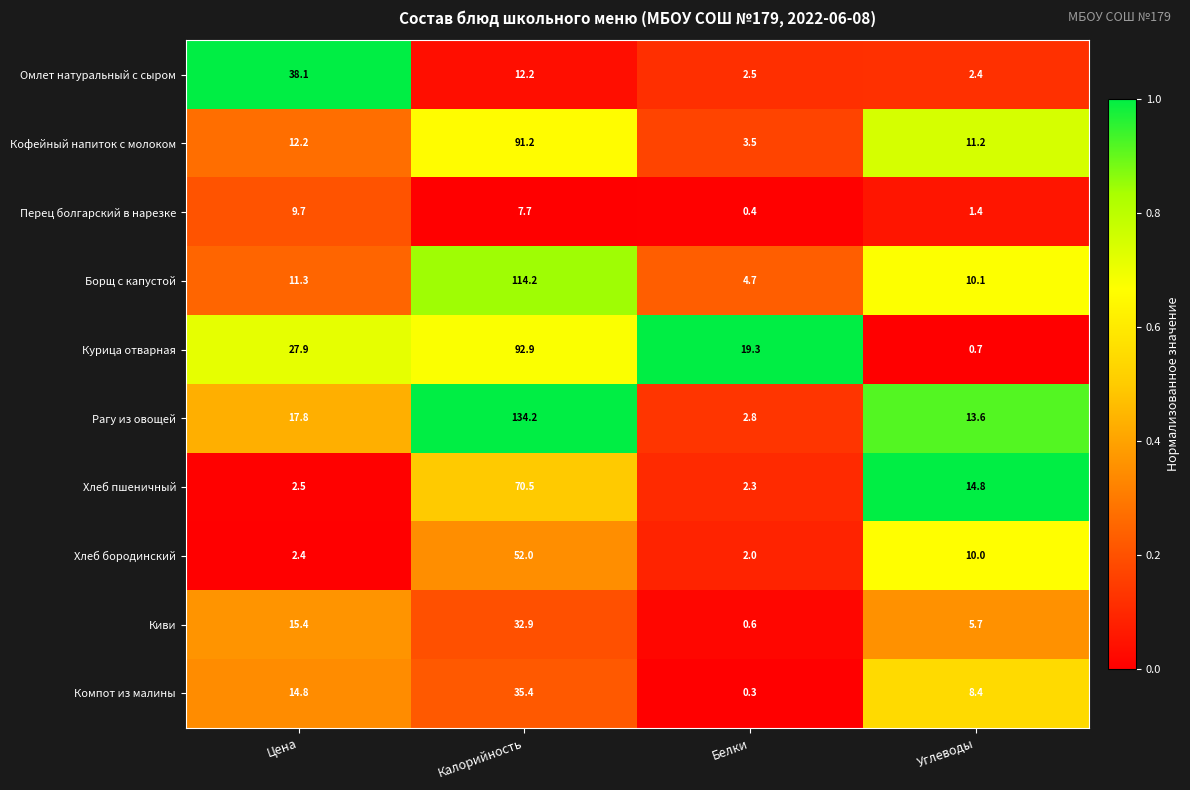

True or false: Компот из малины has a value of 48.2 at Калорийность.

False